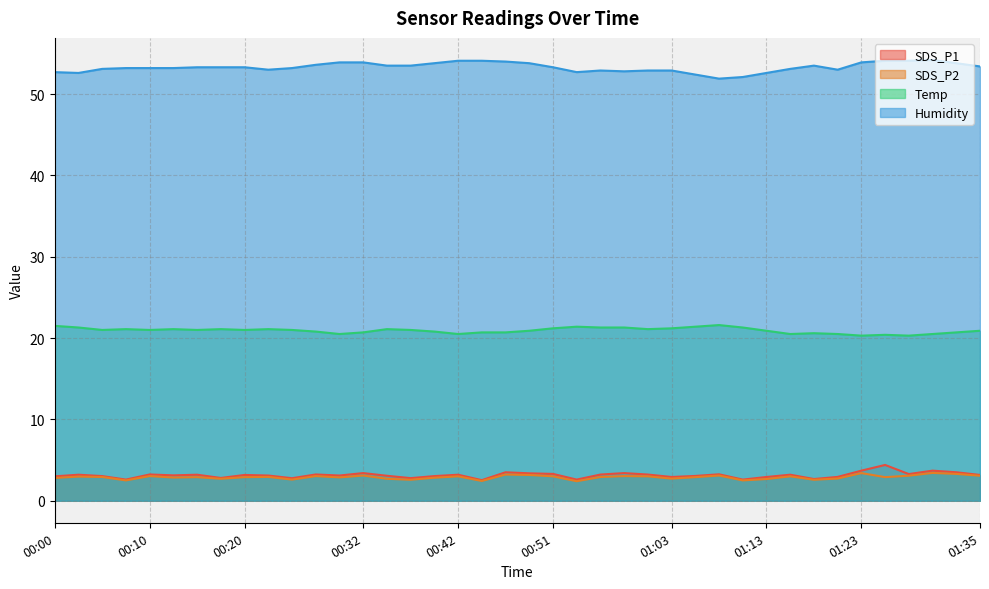

In SDS_P2, how many points are higher than both neighbors (excluding endpoints)?

13